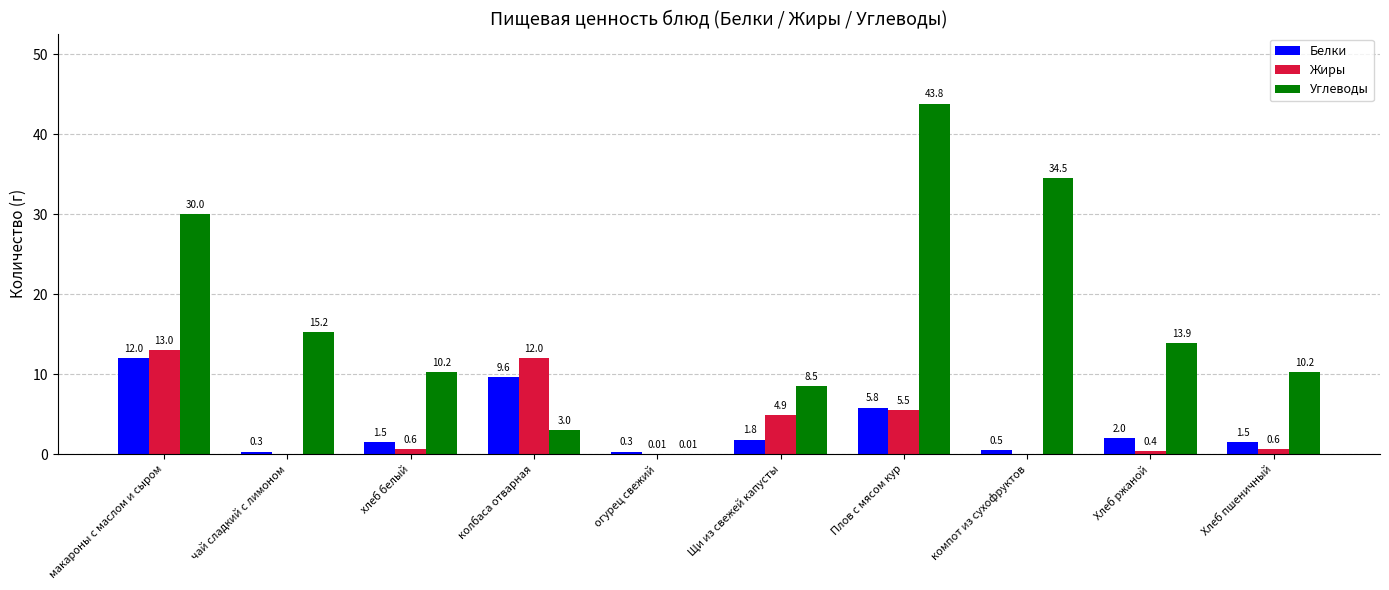

Which category has the highest value across all series?

Плов с мясом кур